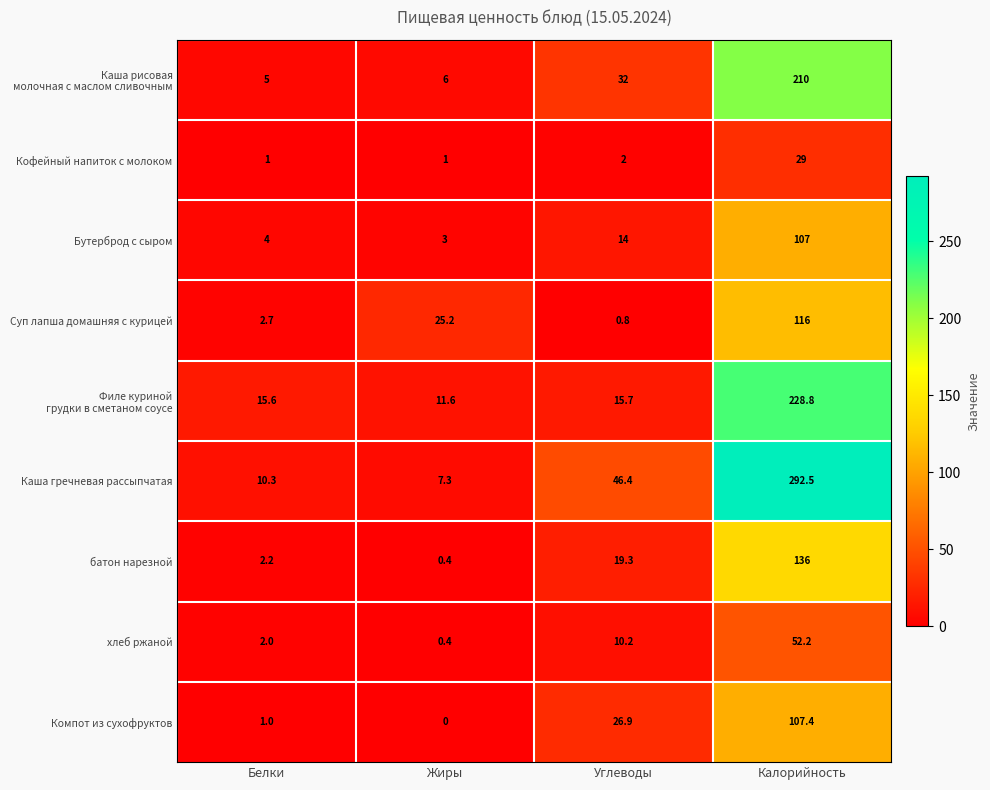

Which series changed the most between Белки and Калорийность?

Каша гречневая рассыпчатая